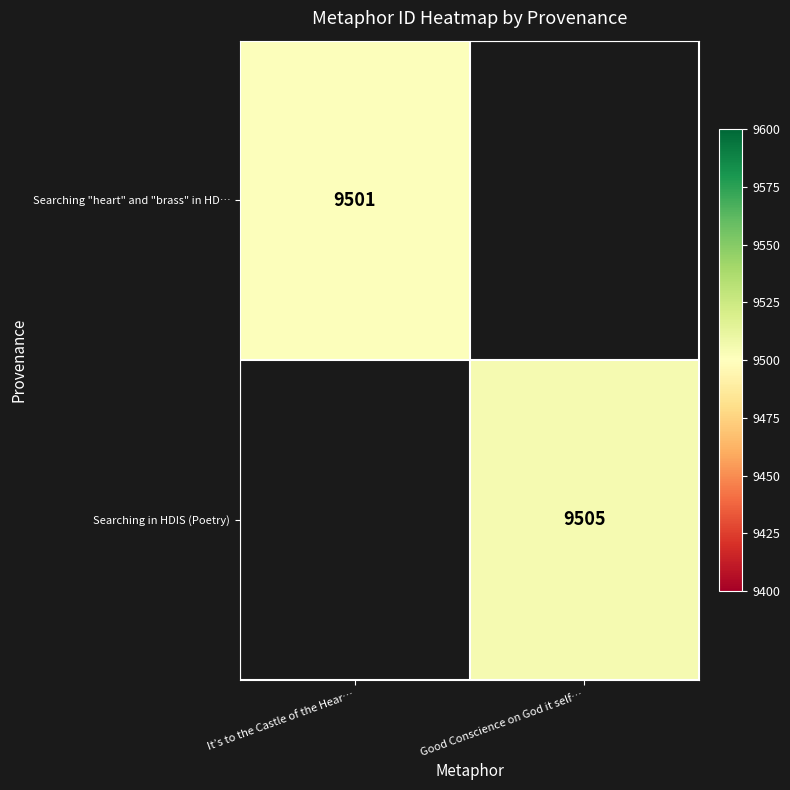

At how many categories does at least one series exceed 9501?

1